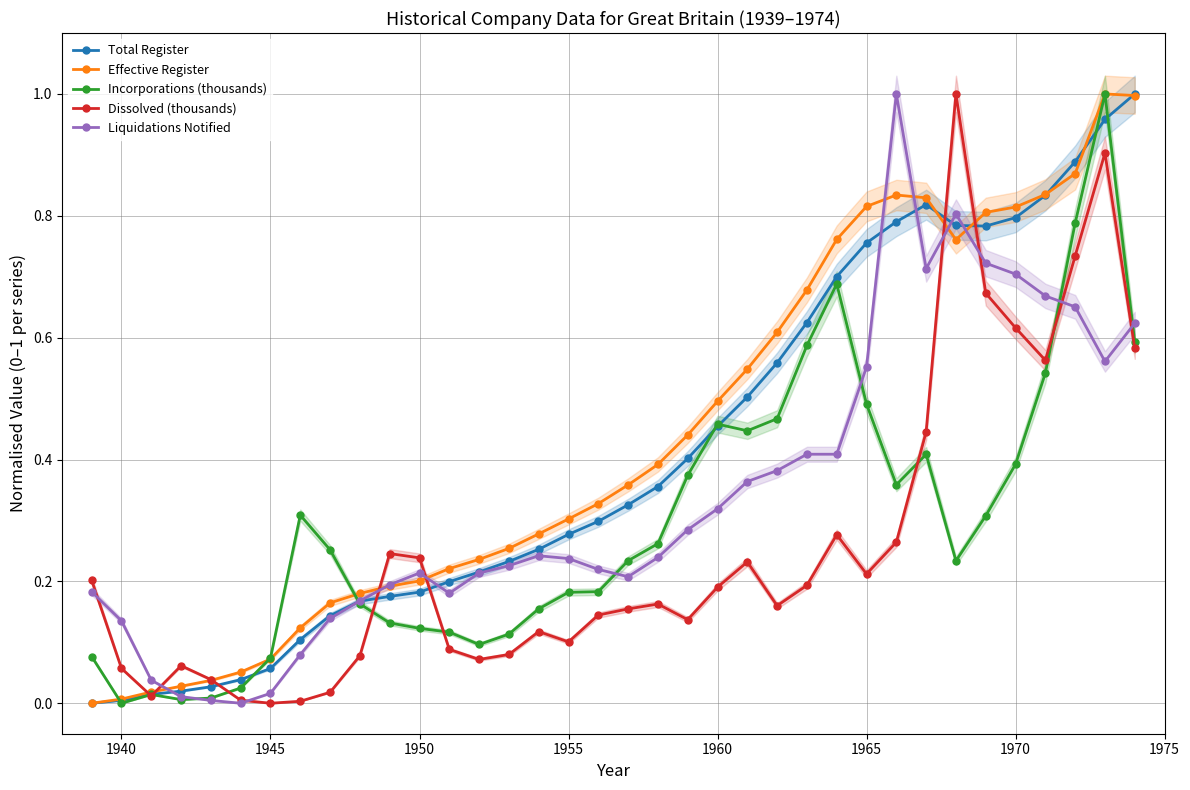

How many data points in Total Register are above 0?

35